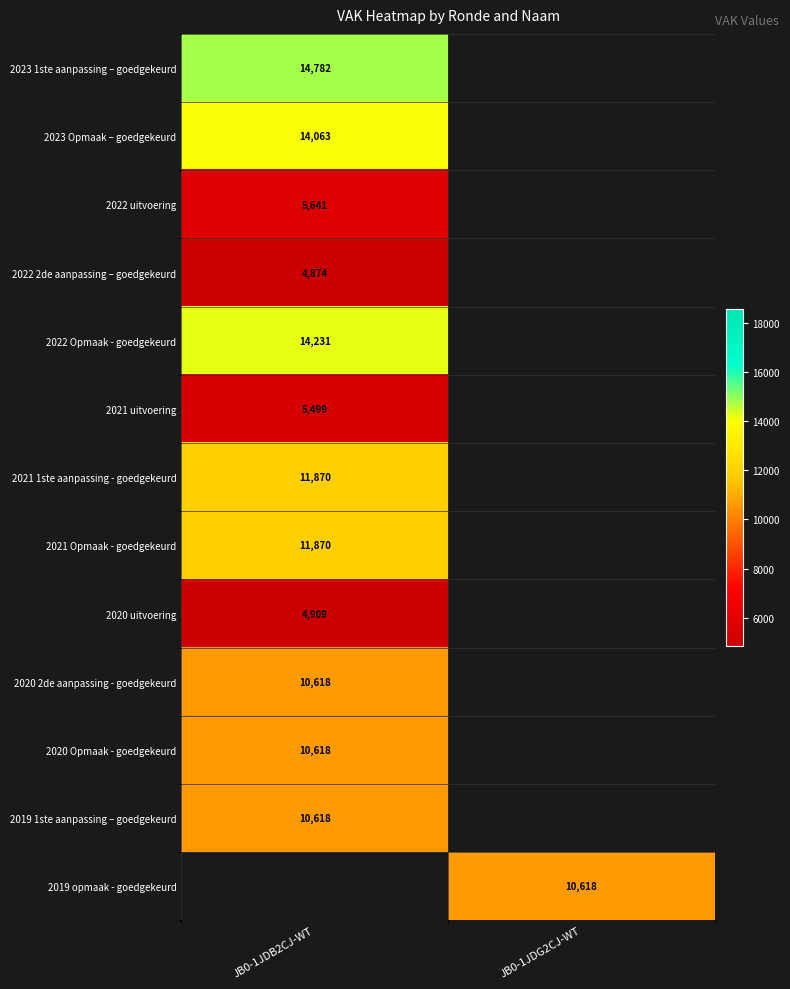

The 2020 2de aanpassing - goedgekeurd series shows 15231 at JB0-1JDB2CJ-WT. True or false?

False